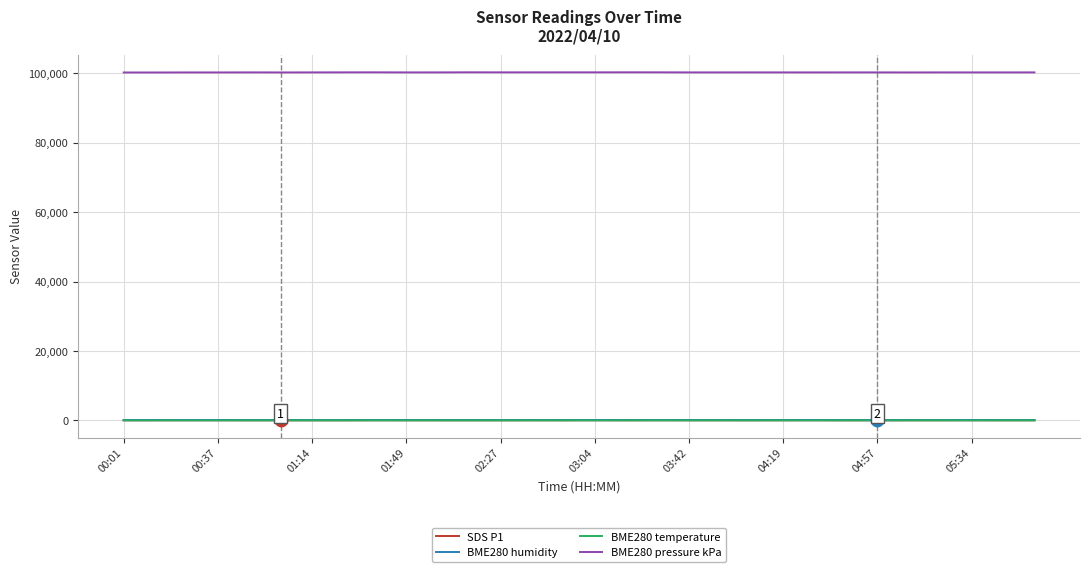

True or false: BME280 pressure kPa and BME280 temperature cross at least once.

False